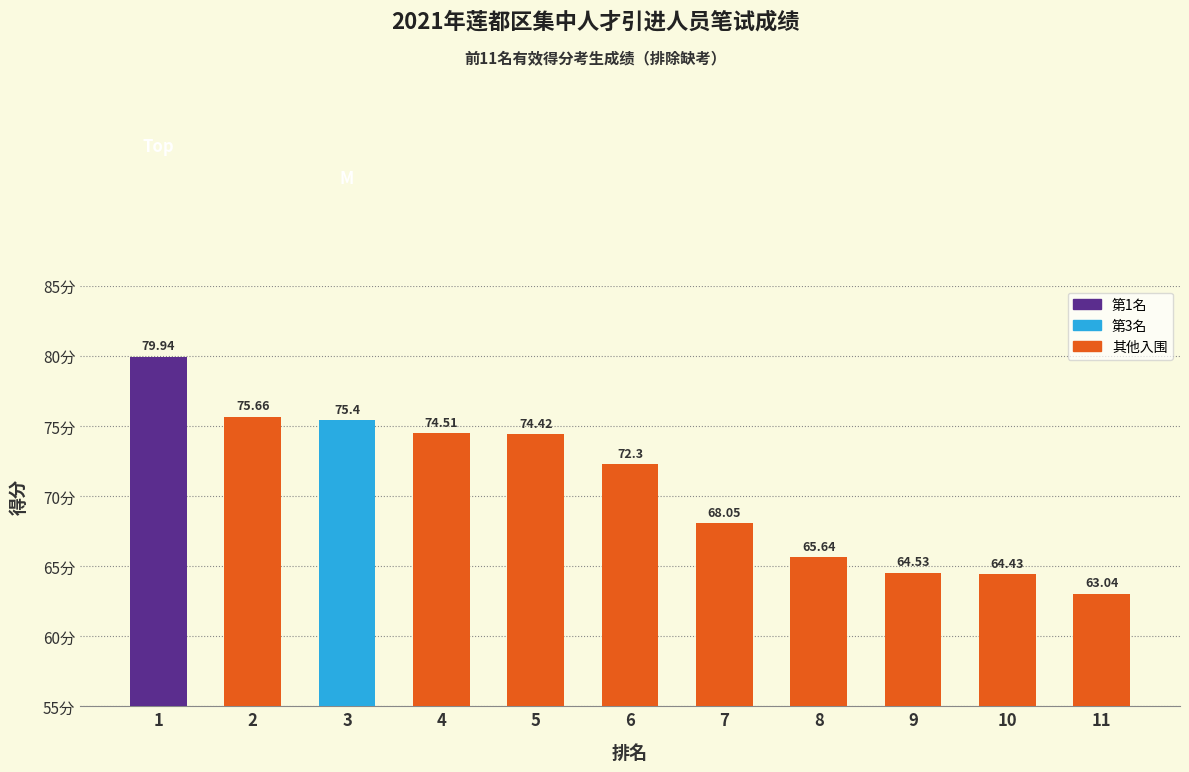

Count the number of categories in the chart.

11